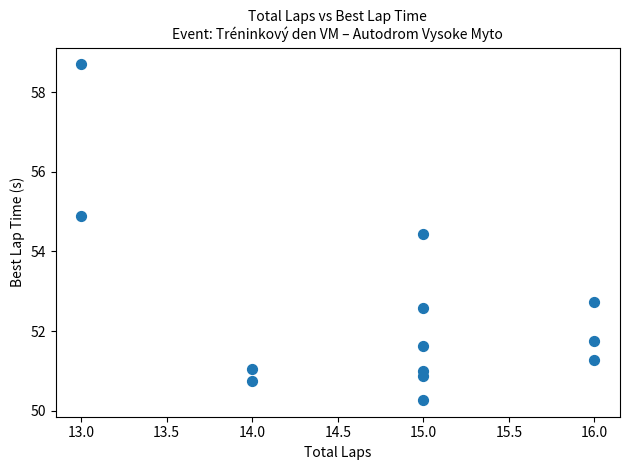

What is the range of X values (max minus min)?

3.0